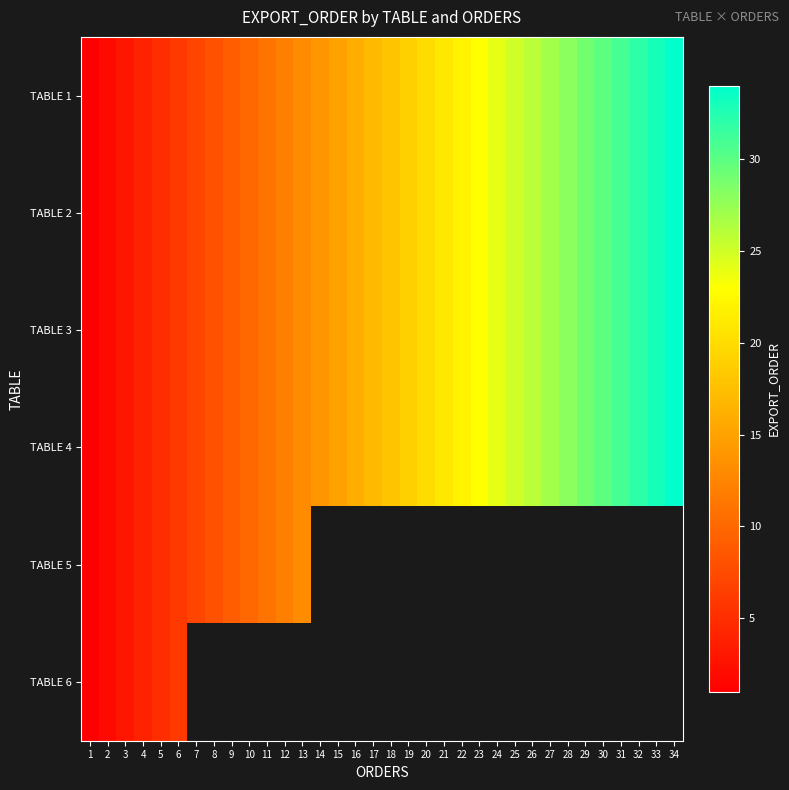

Read the TABLE 3 value at 34.

34.0